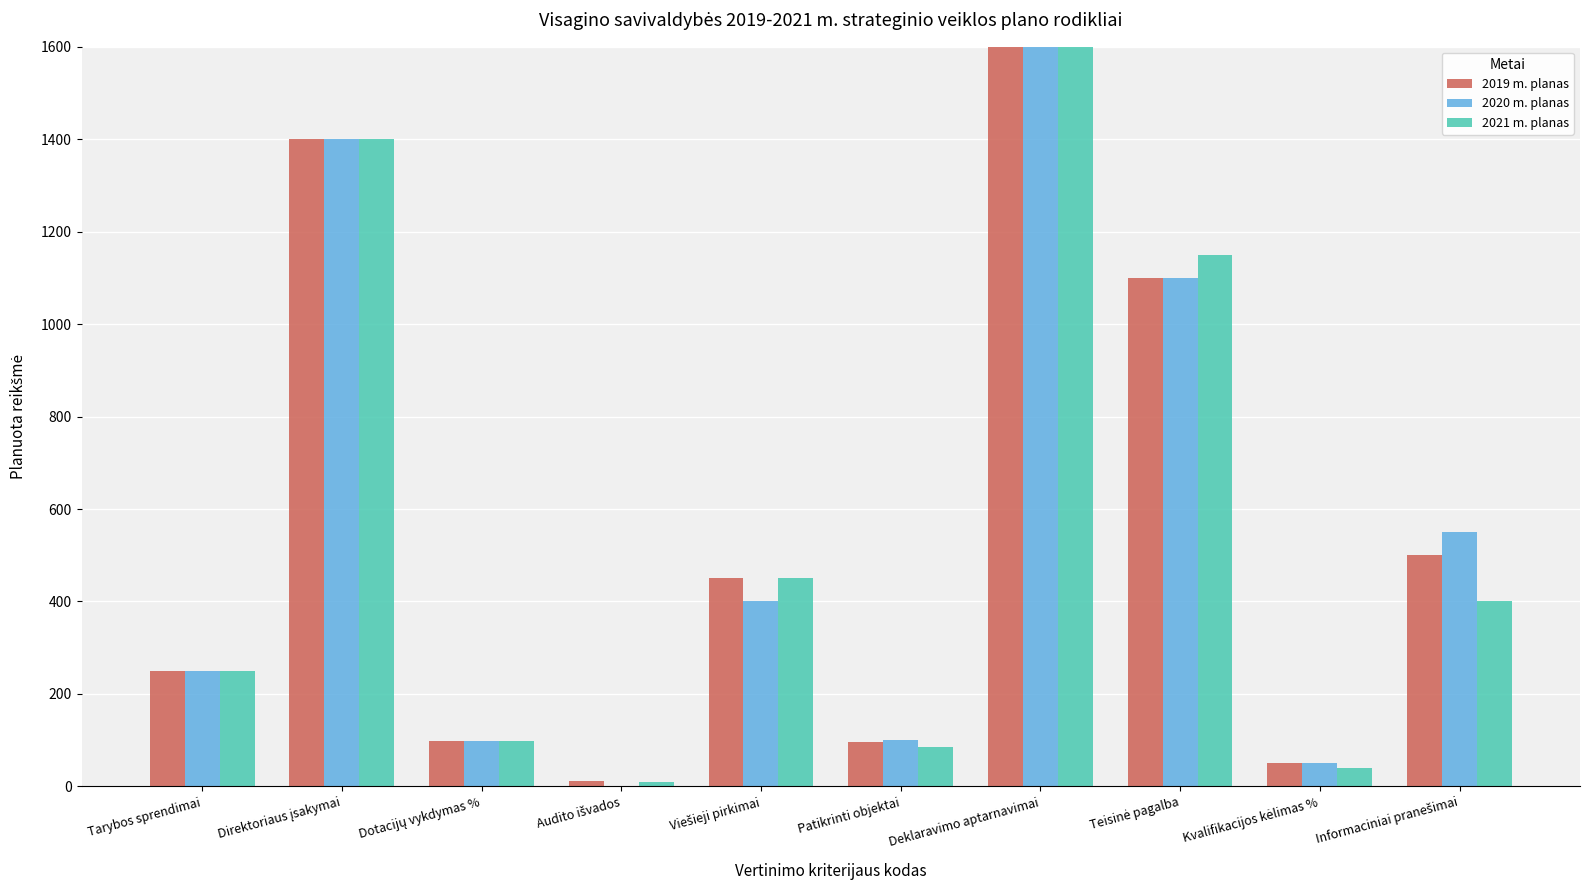

What is the total value across all series at Tarybos sprendimai?

750